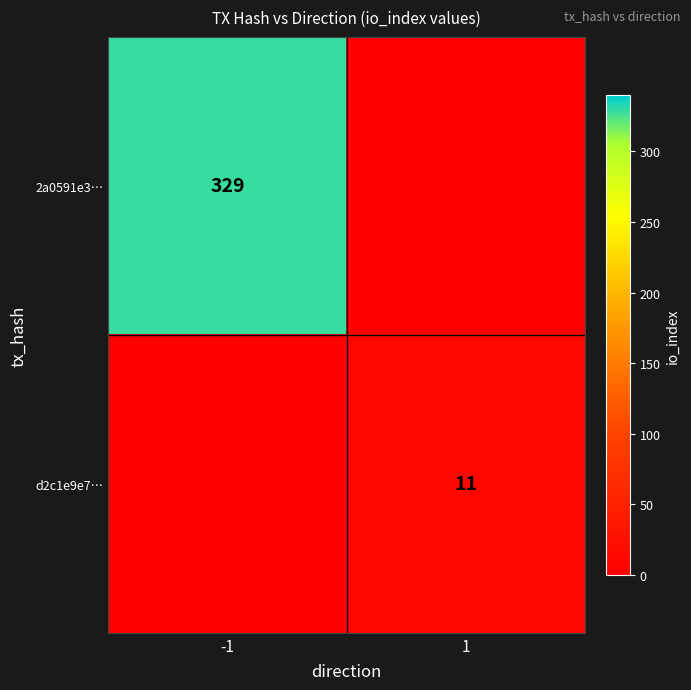

Is it true that 2a0591e3… equals 329 at -1?

True